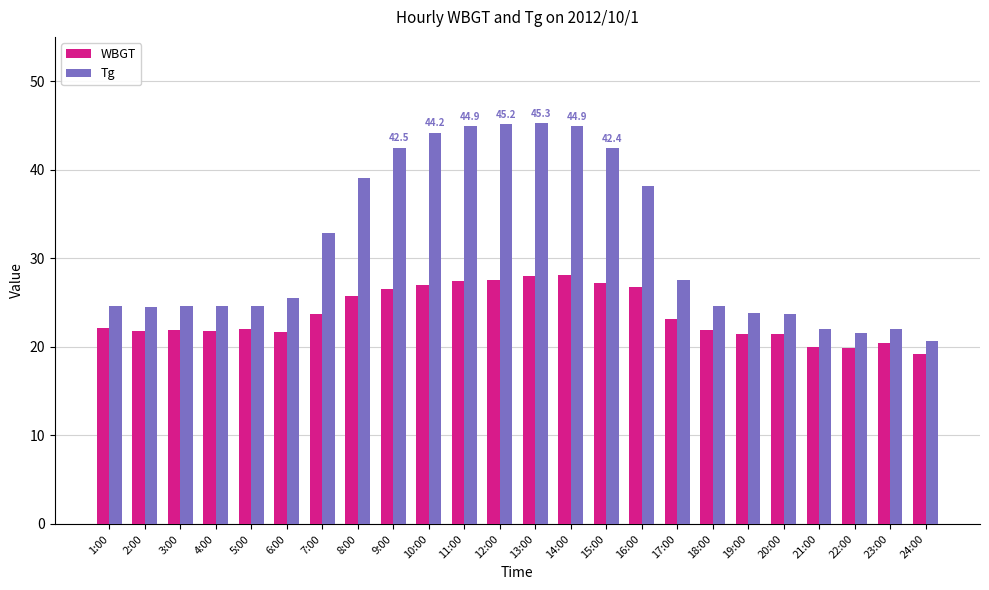

What is the value of the WBGT bar at the 16th from the left?

26.7